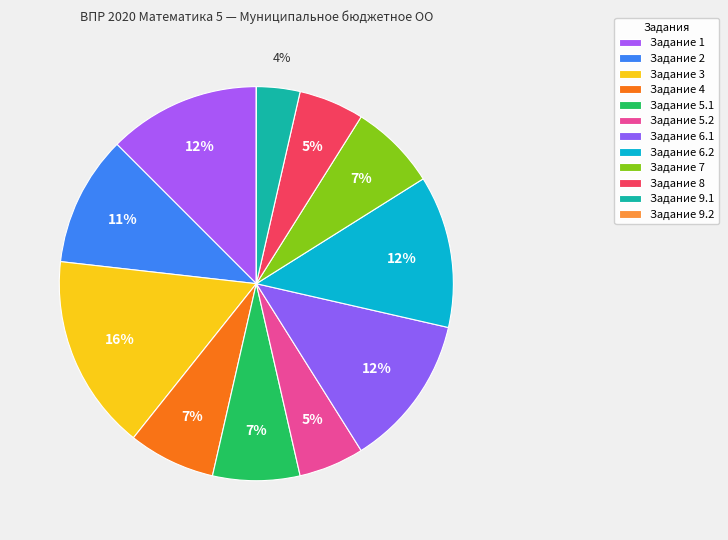

Is there a majority slice in this chart?

No